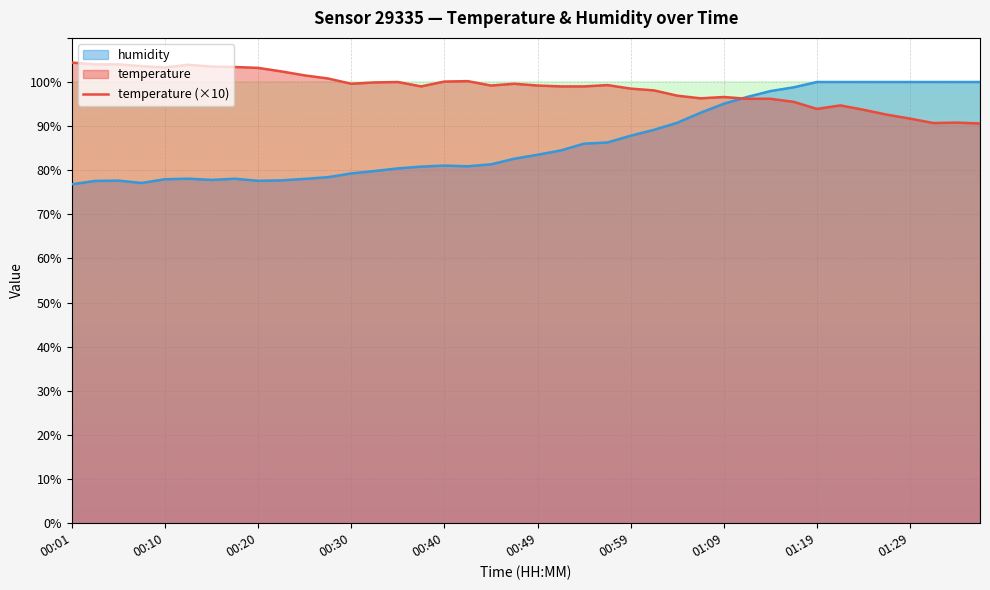

Which series has the largest total across all categories?

temperature (×10)